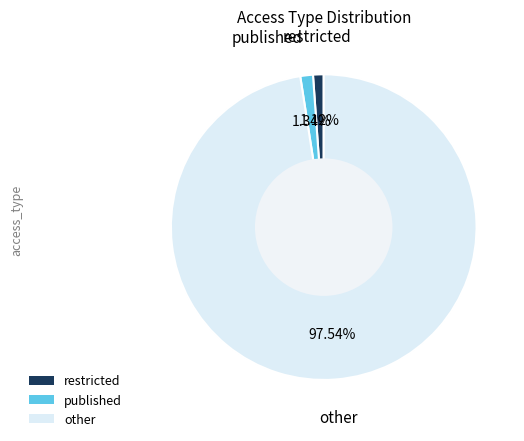

To the nearest percent, what percentage of the pie is other?

98%